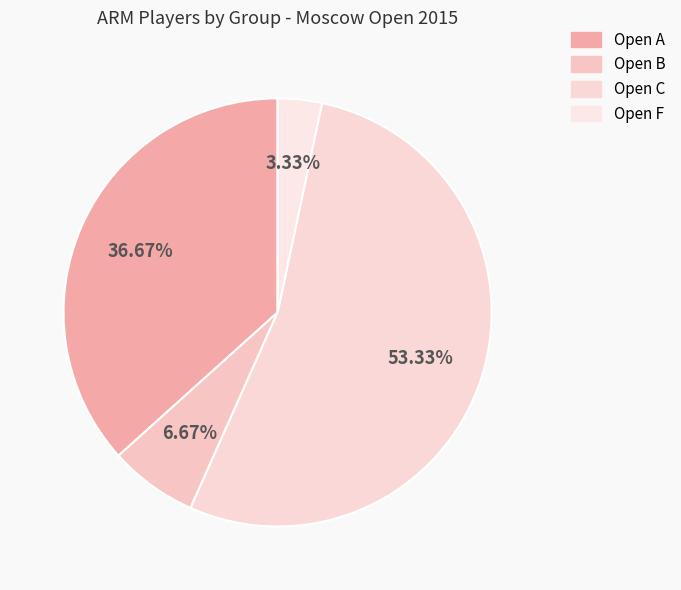

Approximately how many times larger is the value at Open F compared to Open A?

0.1